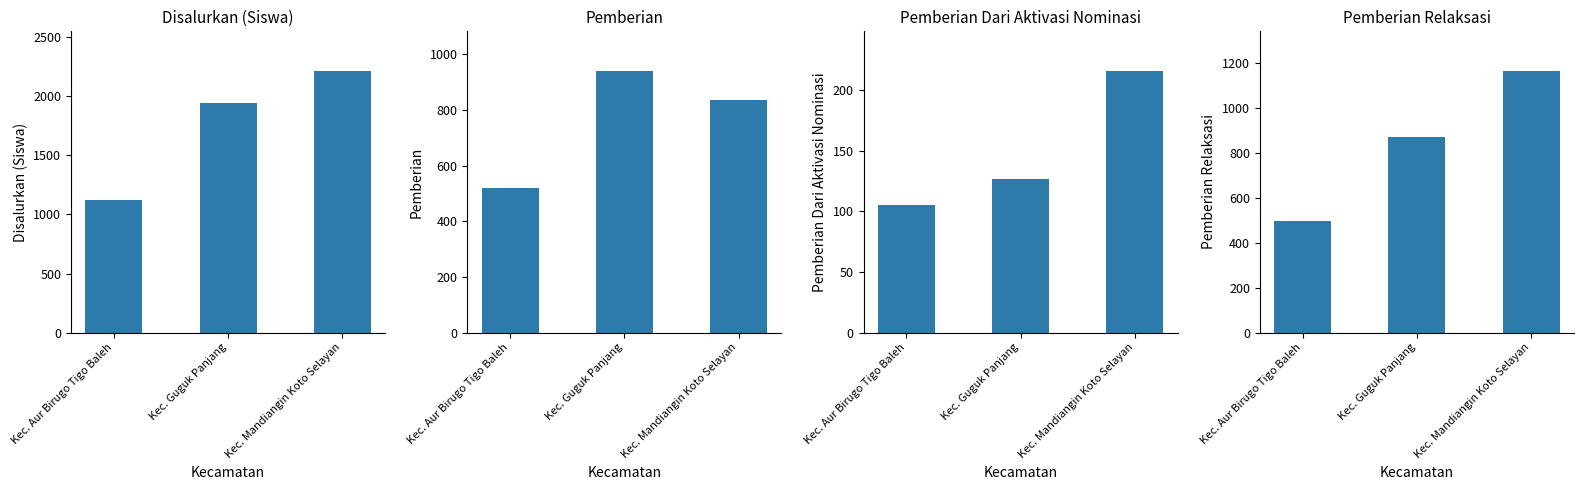

Rank the categories by Pemberian Dari Aktivasi Nominasi value from highest to lowest.

Kec. Mandiangin Koto Selayan, Kec. Guguk Panjang, Kec. Aur Birugo Tigo Baleh